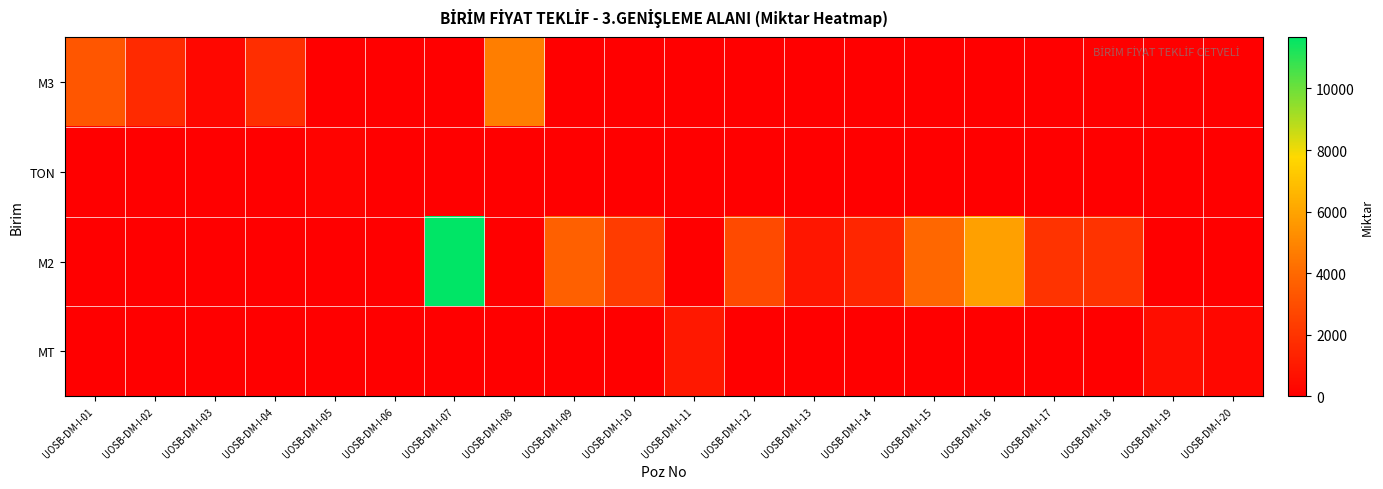

How many data points does each series have?

20